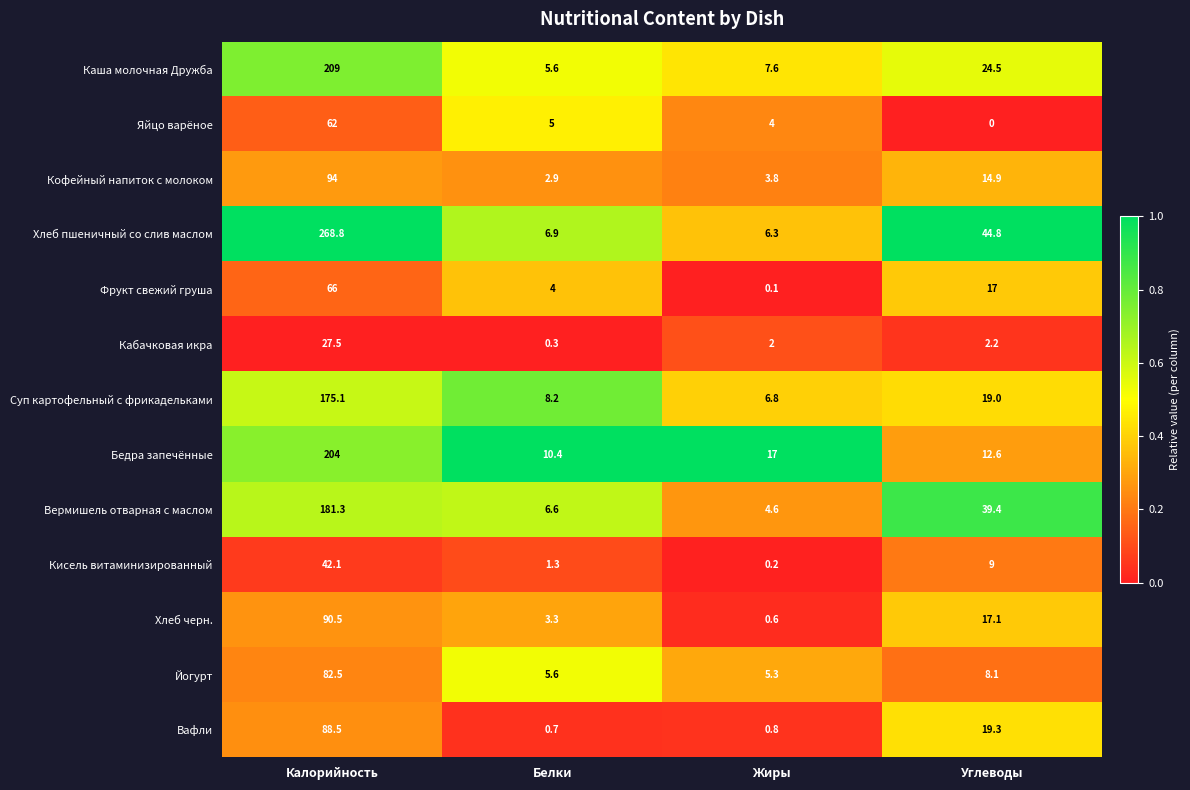

Where is Вафли nearest to the value 44?

Углеводы